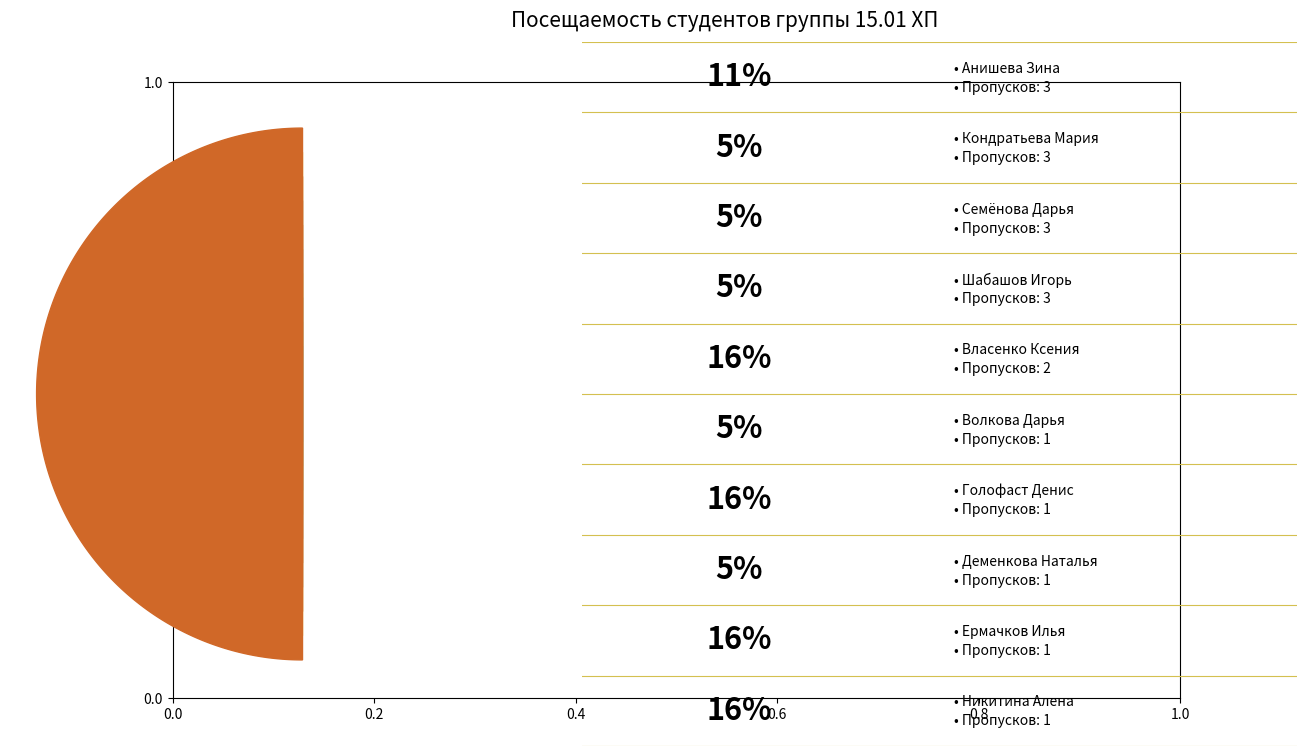

Is Семёнова Дарья the majority of the pie?

No